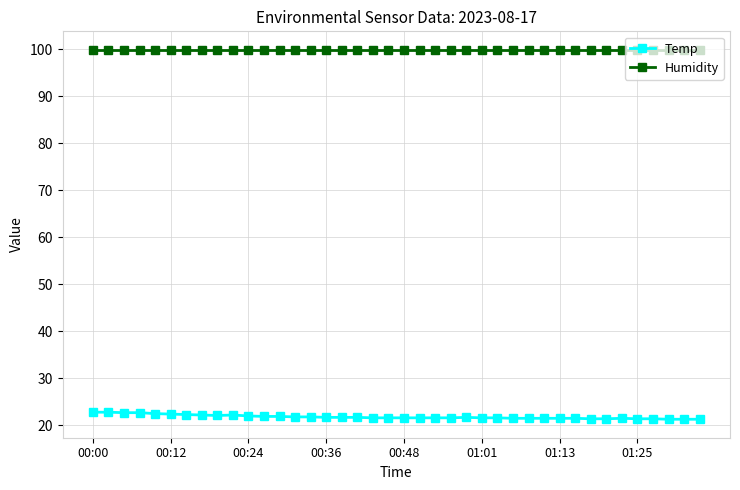

At how many categories does at least one series exceed 49?

40